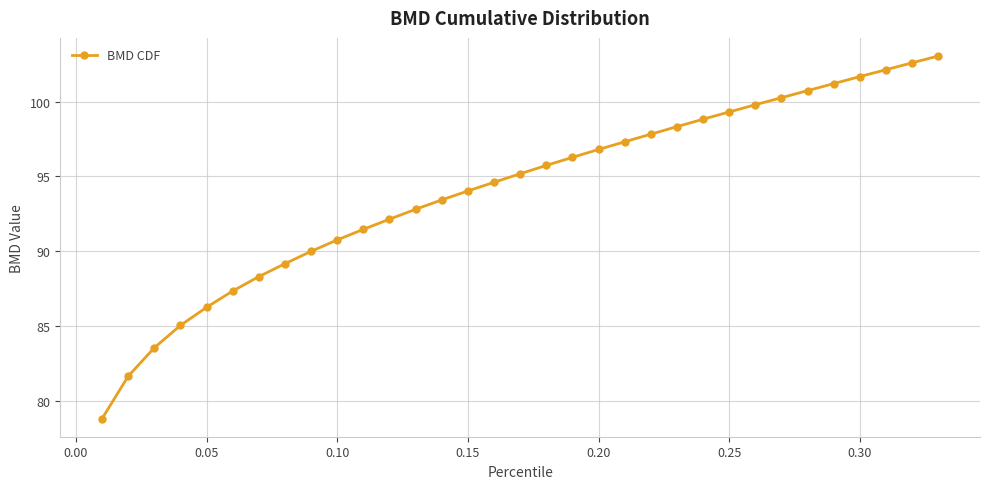

What is the sum of all values?

3106.5